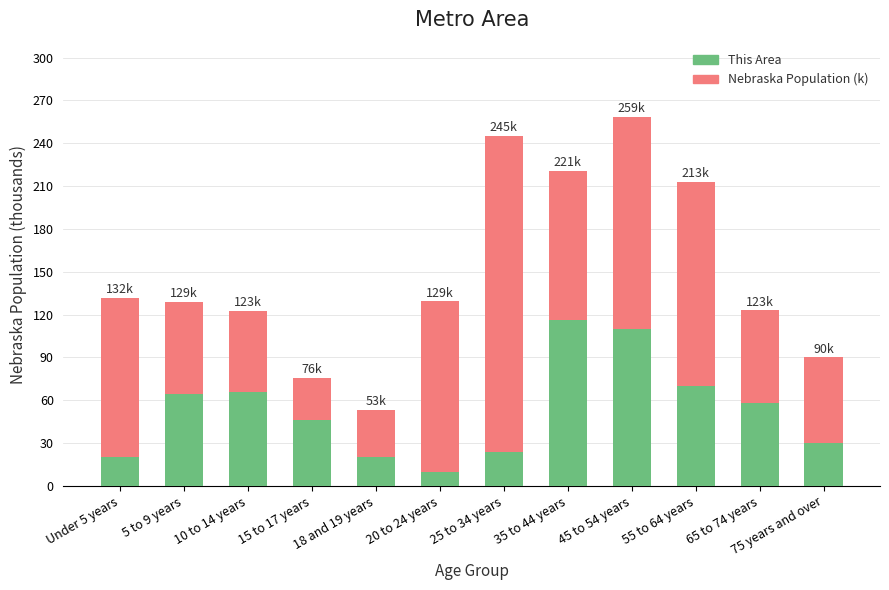

Which series changed the most between 5 to 9 years and 45 to 54 years?

Nebraska Population (k)